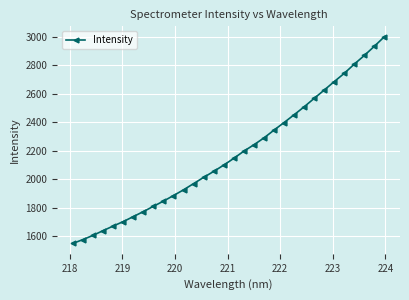

What is the difference between the maximum and minimum values?

1450.3